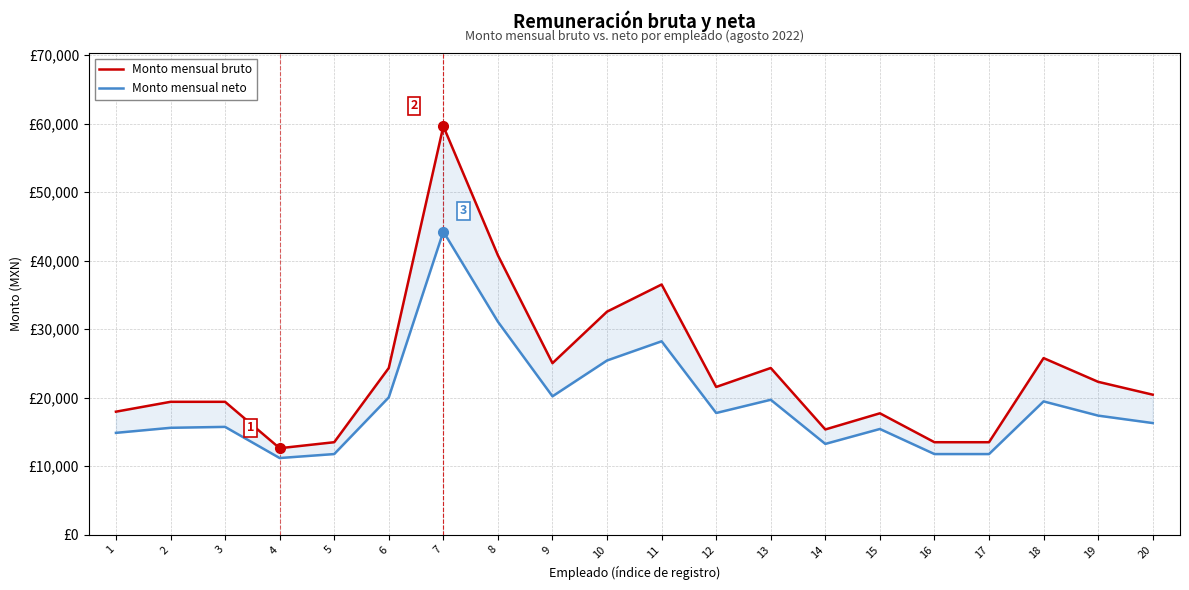

Reading left to right, extract all data points from this chart.

Monto mensual bruto: 17964.3	19402.9	19402.9	12632.0	13507.6	24340.9	59627.1	40784.5	25044.5	32564.0	36526.9	21571.9	24340.9	15370.8	17727.9	13507.7	13507.7	25784.6	22321.0	20444.6
Monto mensual neto: 14874.4	15610.5	15746.0	11197.4	11778.2	20051.3	44251.2	31091.3	20205.9	25436.3	28239.0	17771.1	19703.2	13259.6	15439.2	11778.2	11778.2	19463.1	17388.4	16303.0